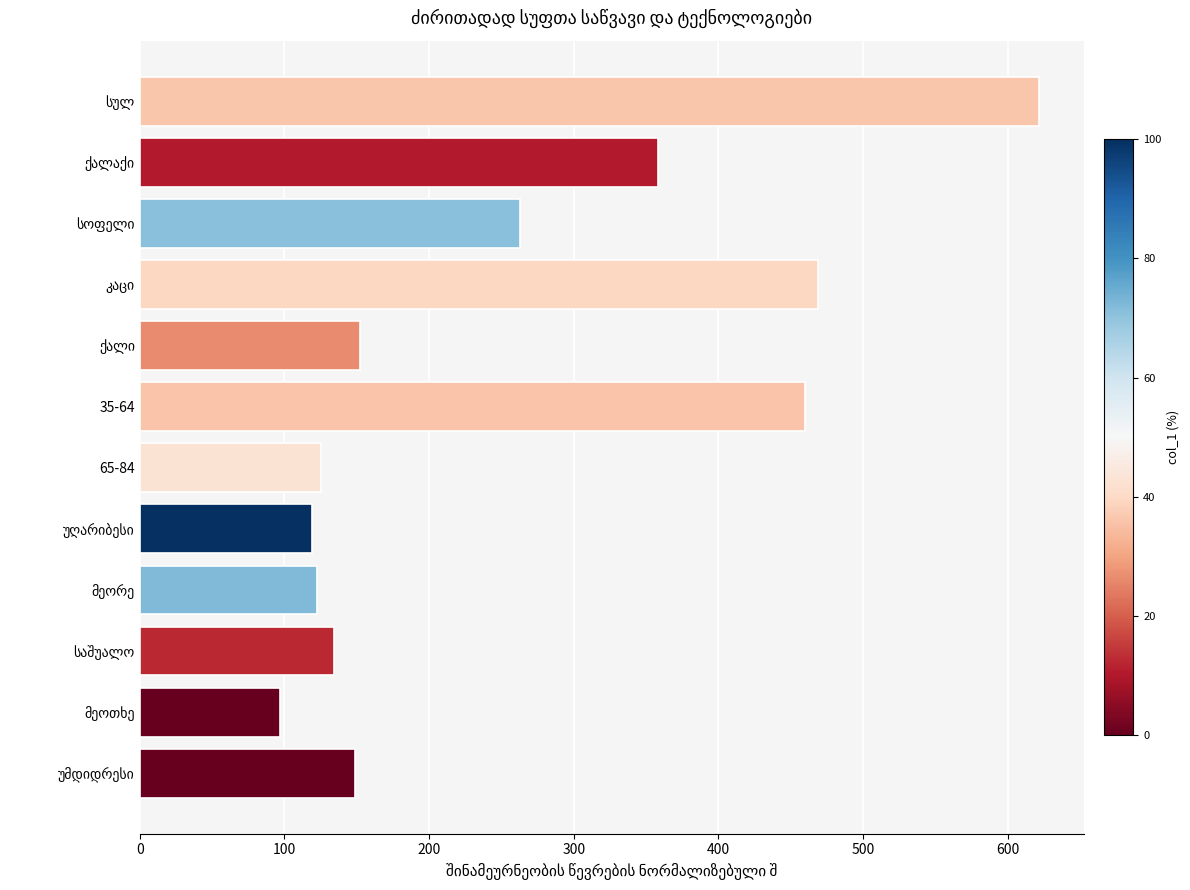

Are the bars horizontal?

Yes